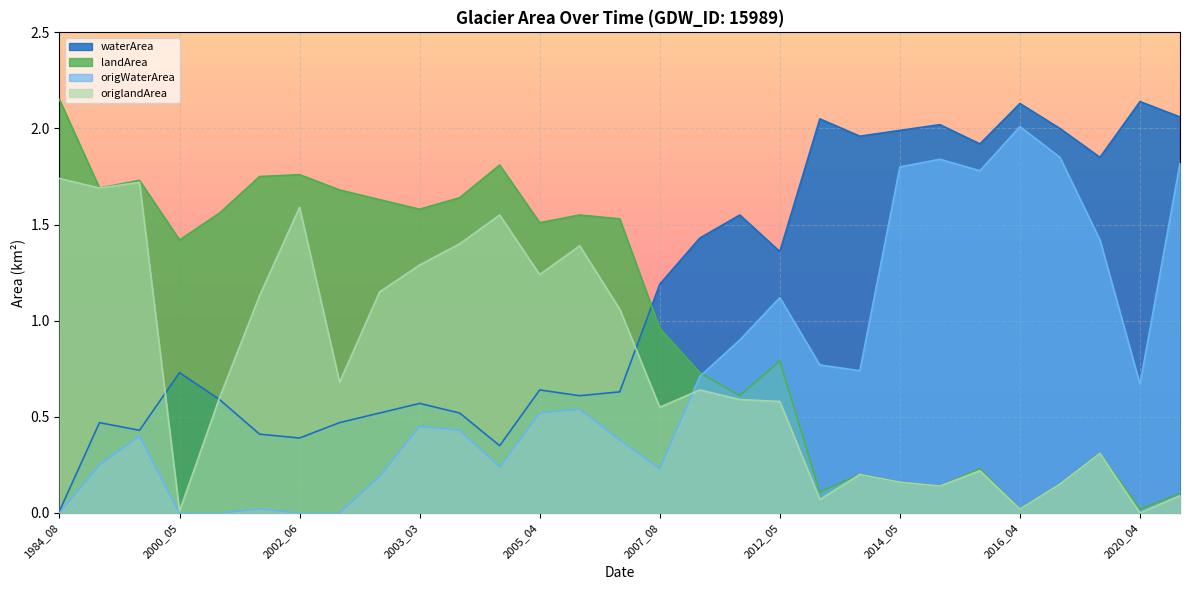

Does the chart display data point markers on the line(s)?

No